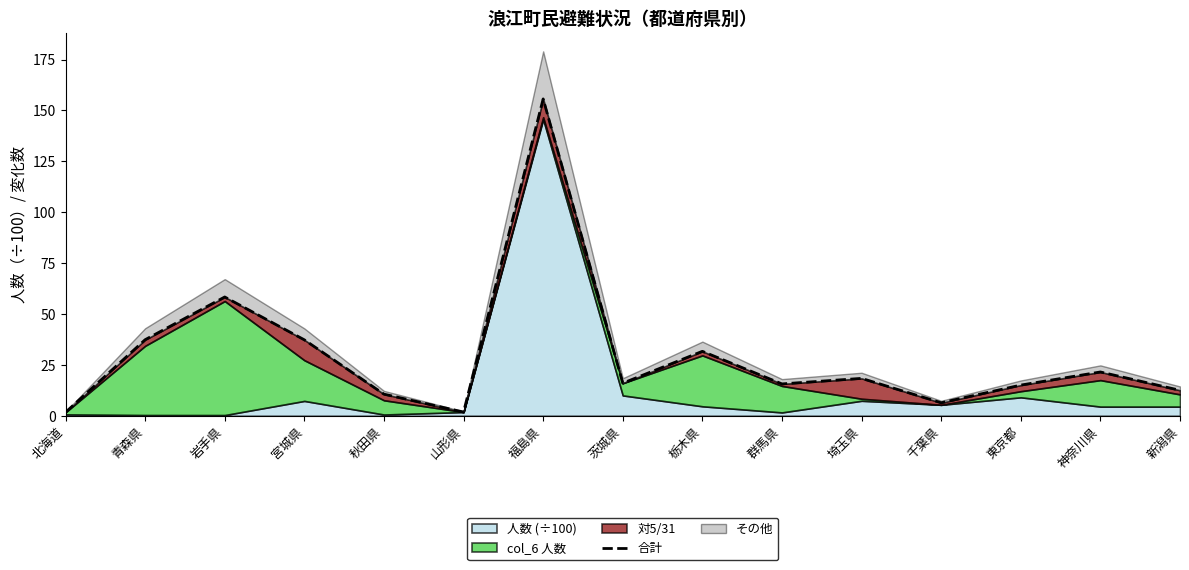

Where is the first local maximum?

岩手県